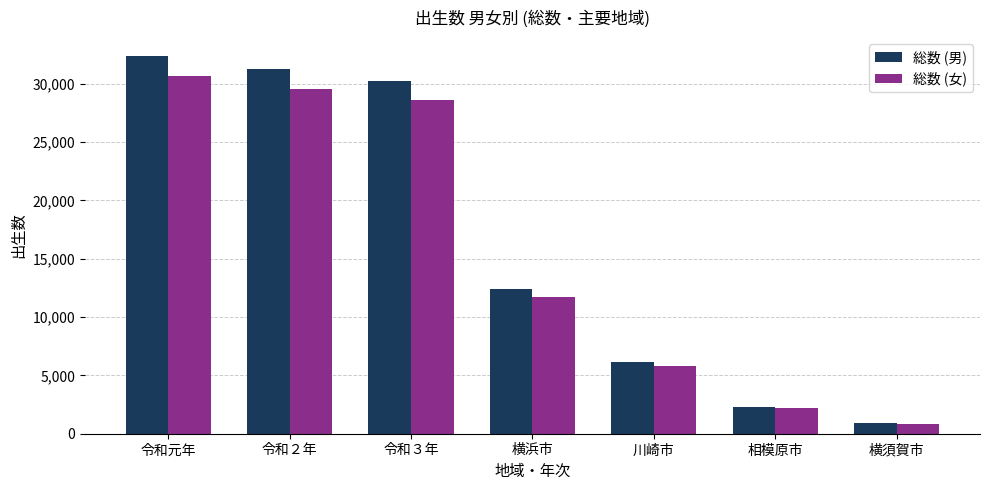

How many bars are there in total?

14